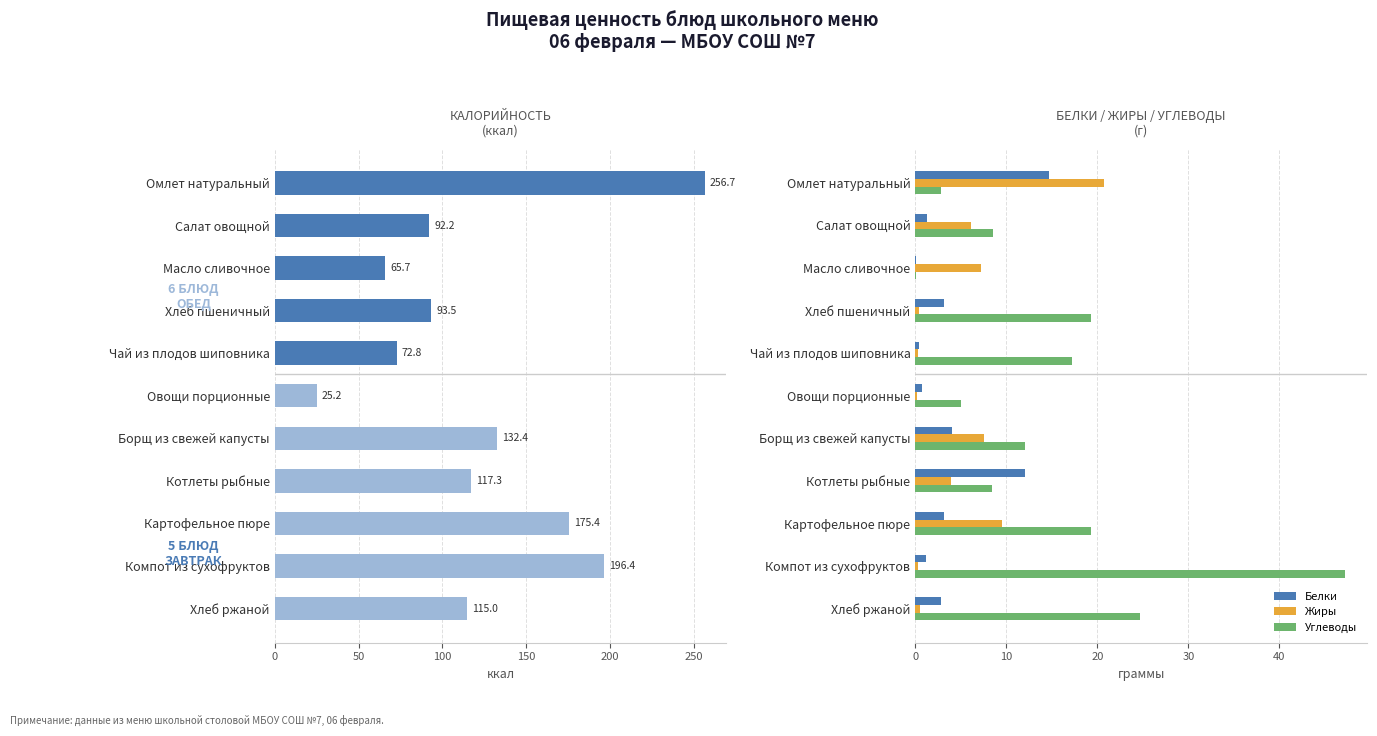

Read the Углеводы value at Борщ из свежей капусты.

12.1